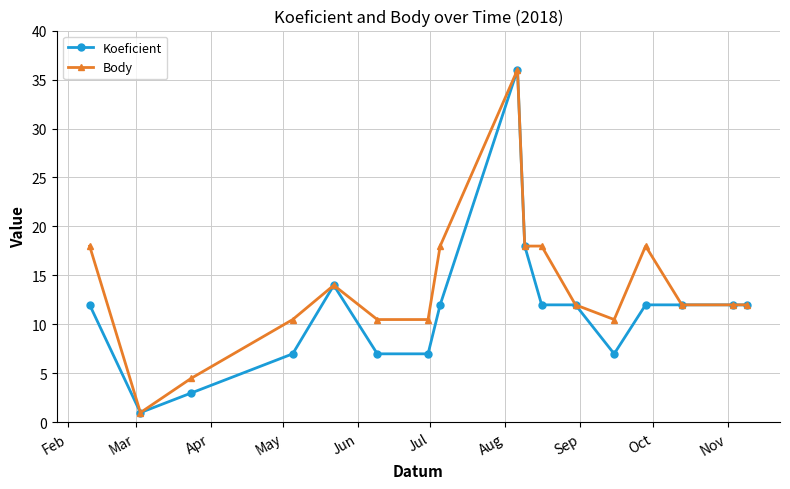

What is the value of the Body point at the 17th from the left?

12.0